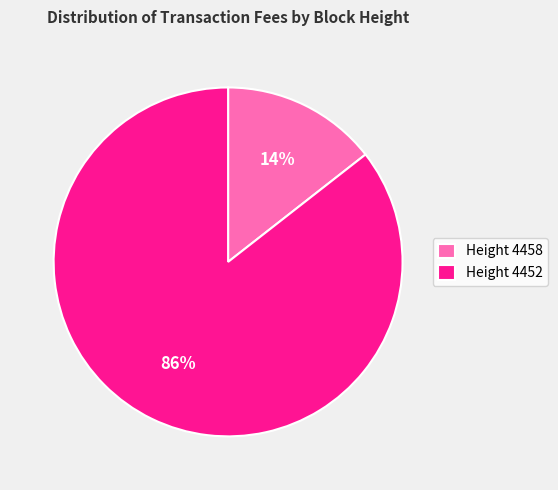

Which slice is the smallest?

Height 4458